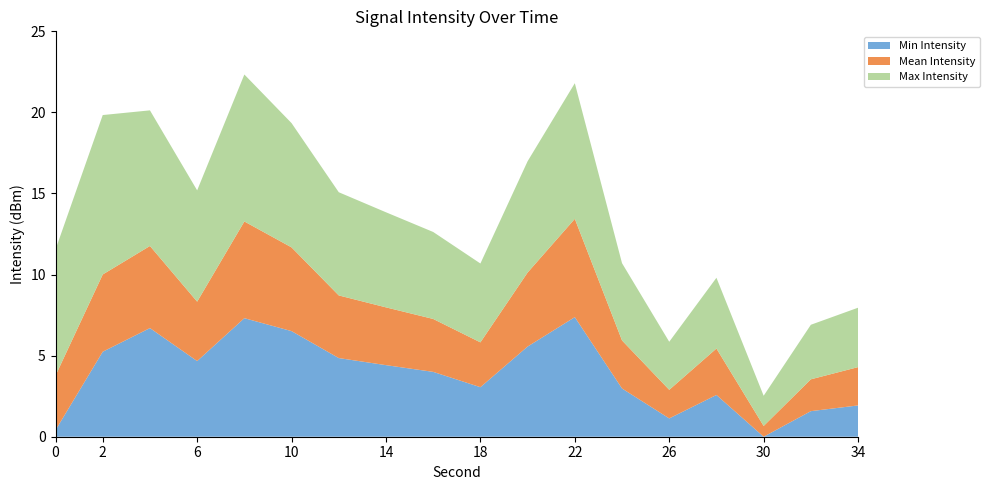

Is it true that Min Intensity equals 3.2 at 34?

False